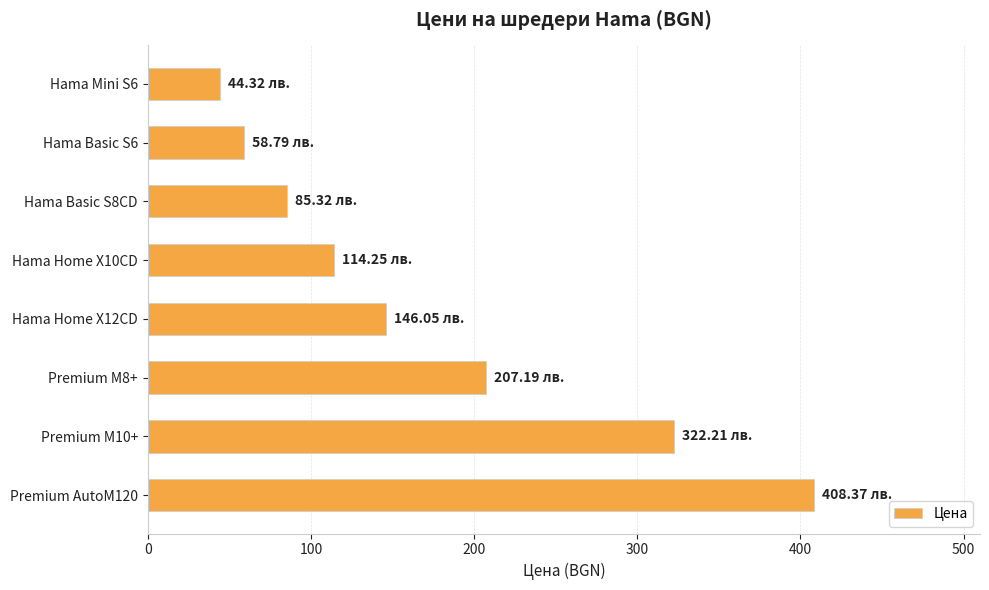

Approximately how many times larger is the value at Hama Basic S8CD compared to Hama Basic S6?

1.5